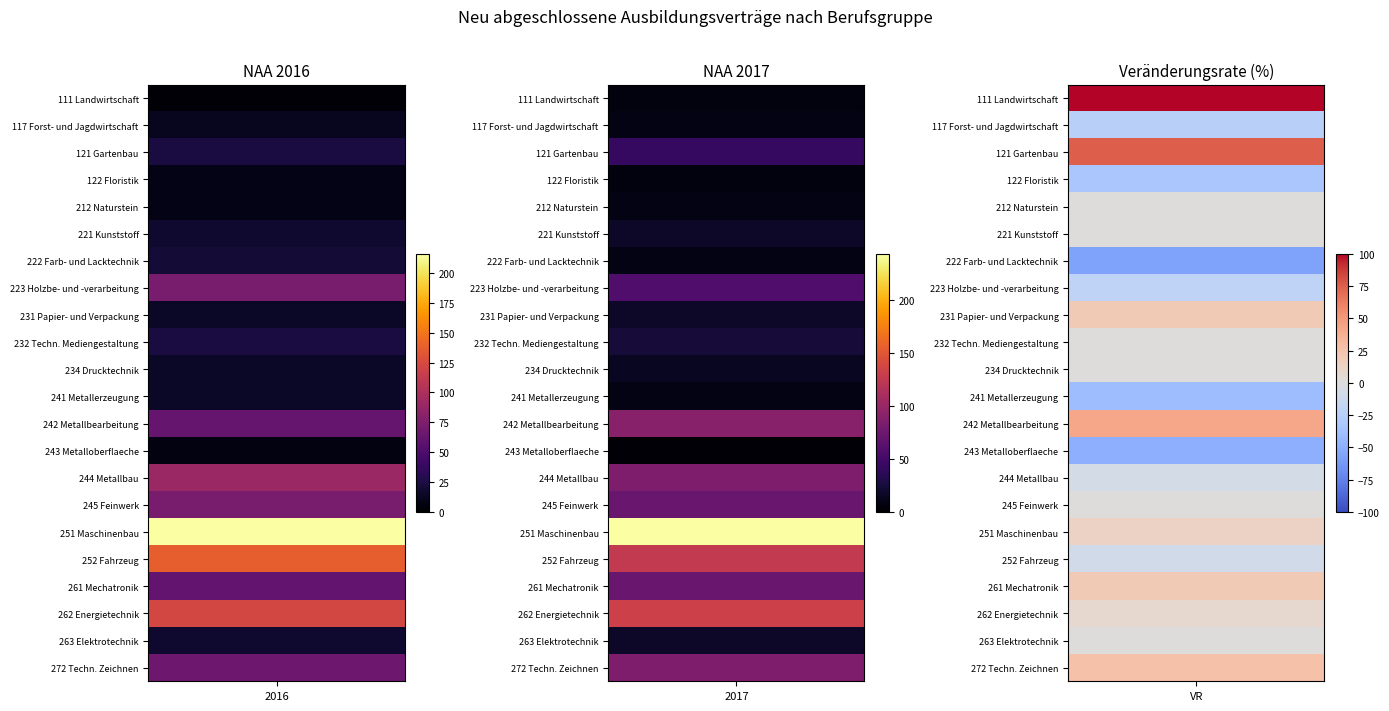

Which series has the largest total across all categories?

251 Maschinenbau